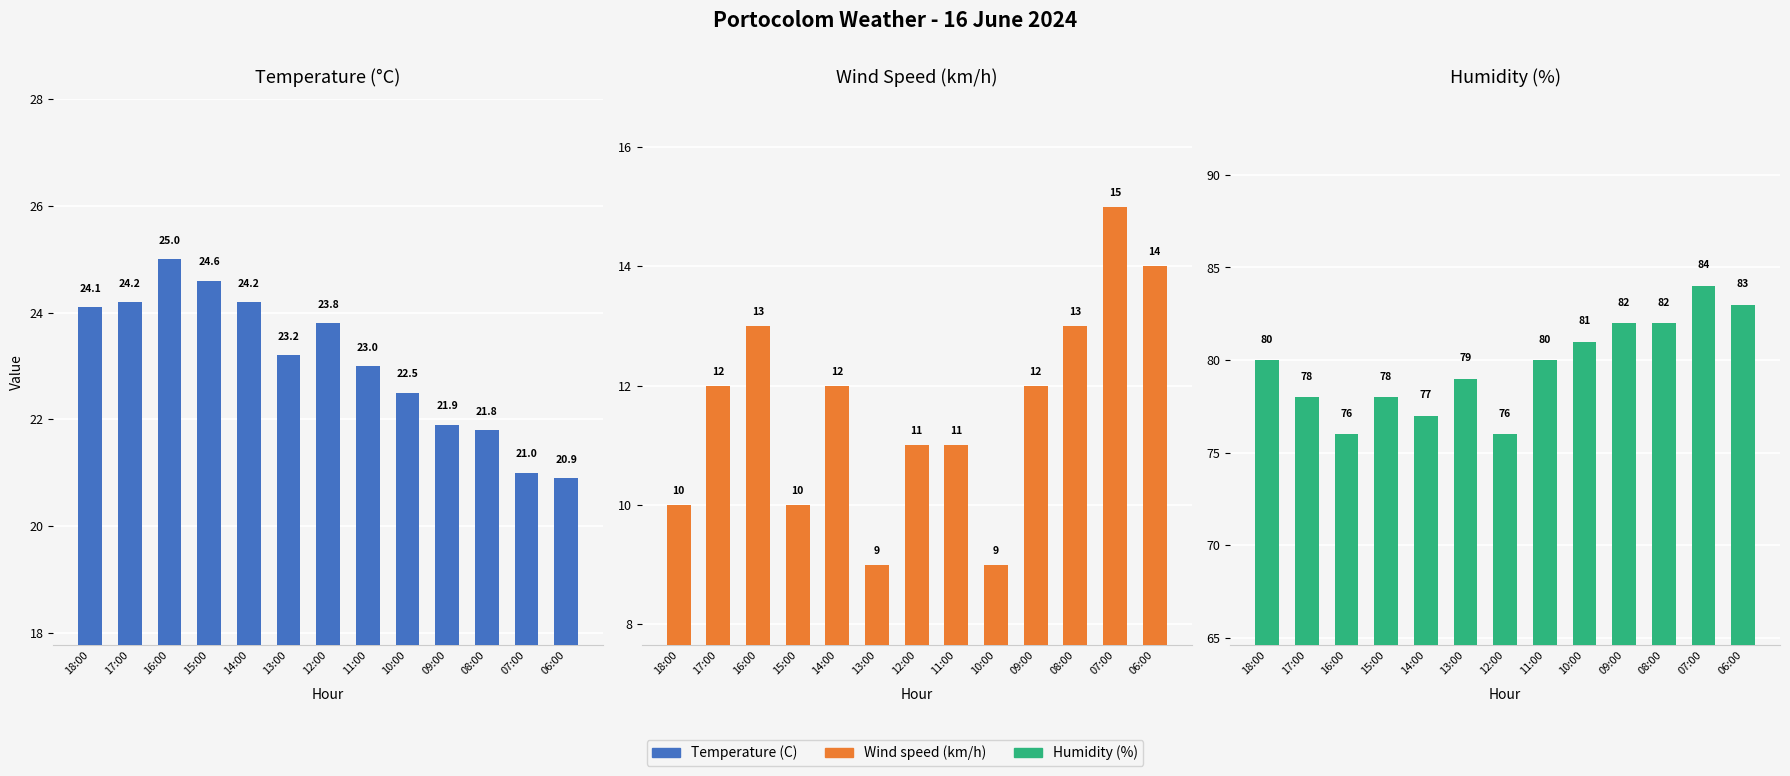

What is the total value across all series at 11:00?

114.0